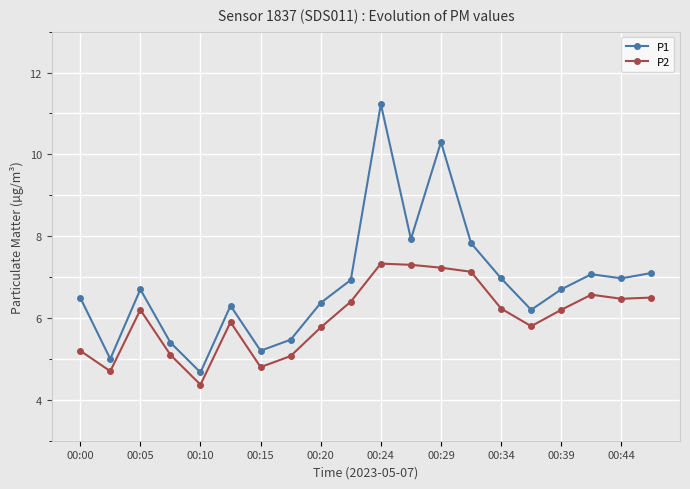

Reading right to left, what are all the values shown in this chart?

P1: 7.1	7.0	7.1	6.7	6.2	7.0	7.8	10.3	7.9	11.2	6.9	6.4	5.5	5.2	6.3	4.7	5.4	6.7	5.0	6.5
P2: 6.5	6.5	6.6	6.2	5.8	6.2	7.1	7.2	7.3	7.3	6.4	5.8	5.1	4.8	5.9	4.4	5.1	6.2	4.7	5.2